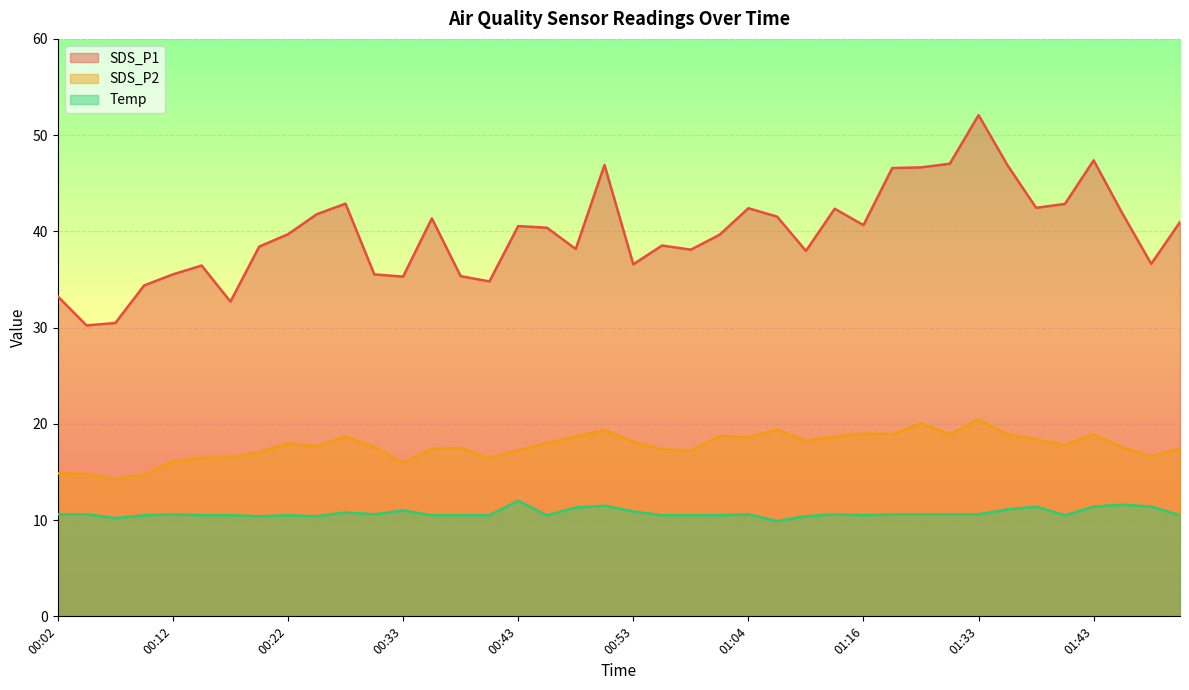

In Temp, how many points are lower than both neighbors (excluding endpoints)?

8